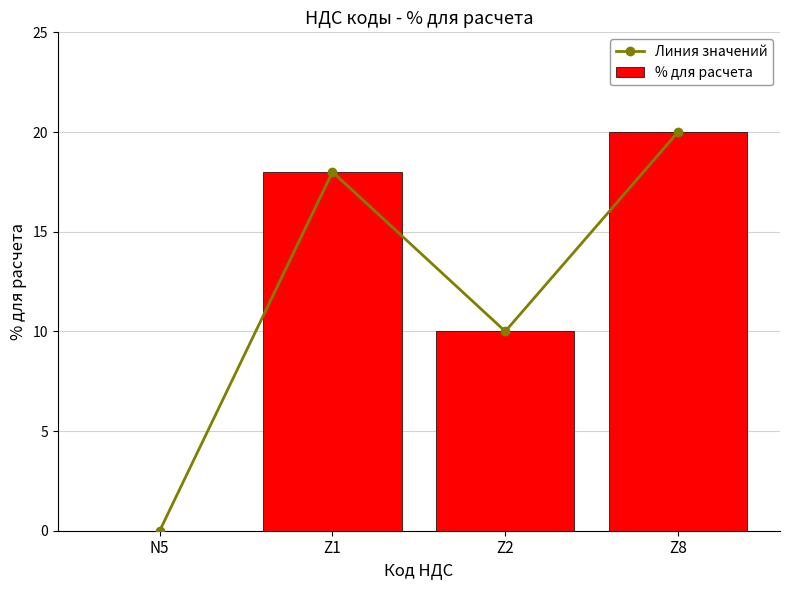

What is the value of the Линия значений bar at the 4th from the left?

20